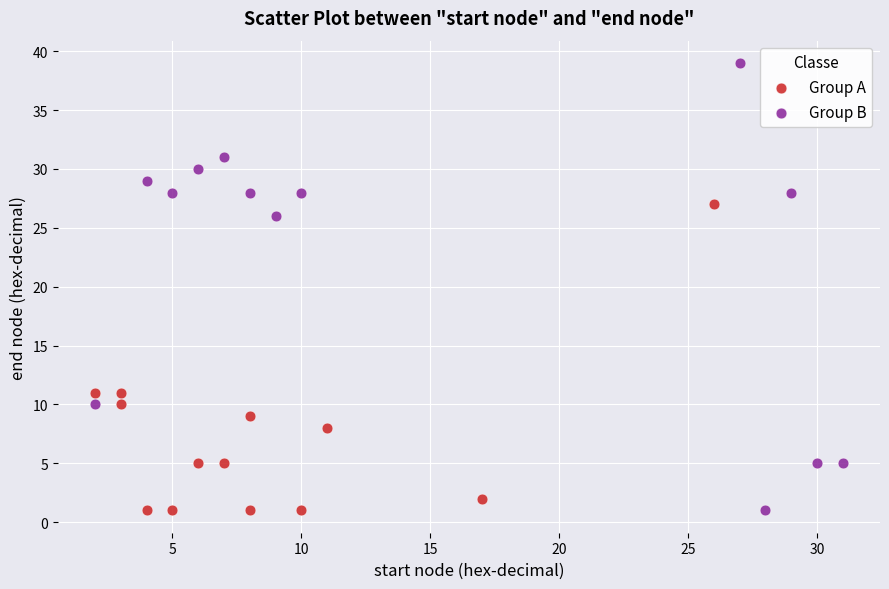

What are all the series names shown in the legend?

Group A, Group B